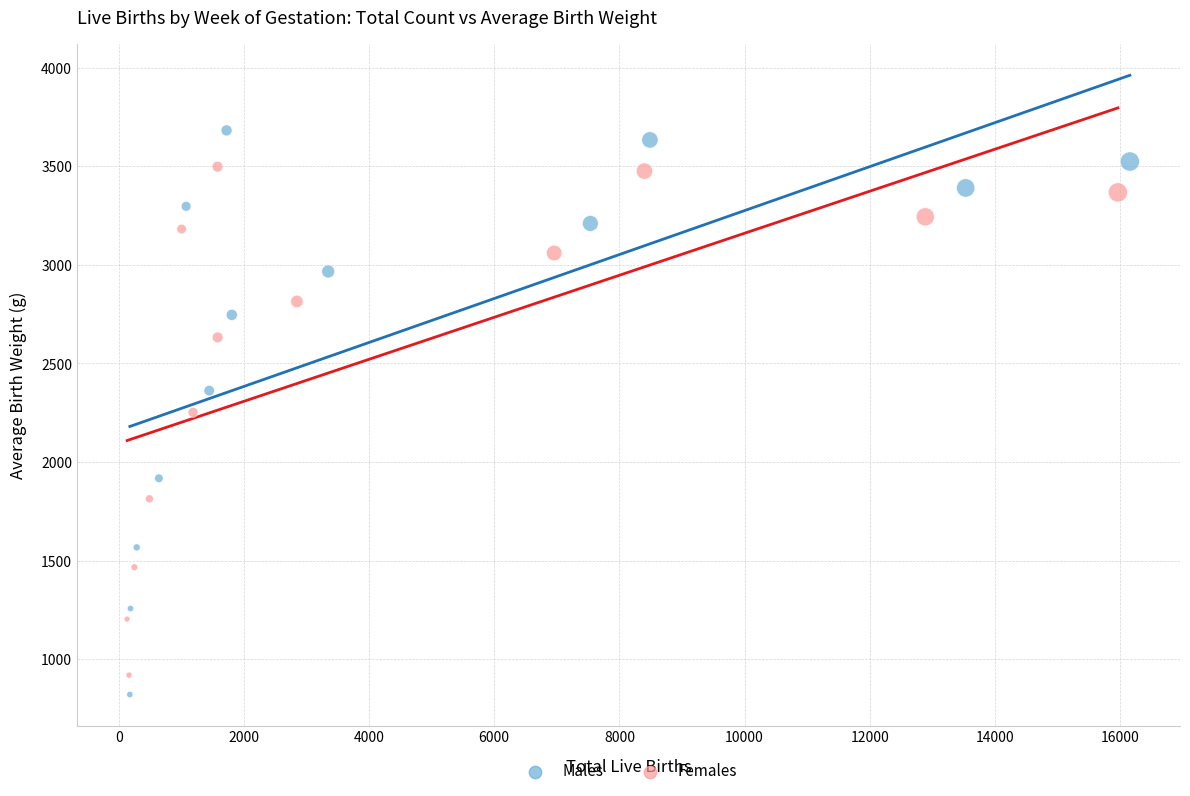

Which series contains the highest Y value?

Males